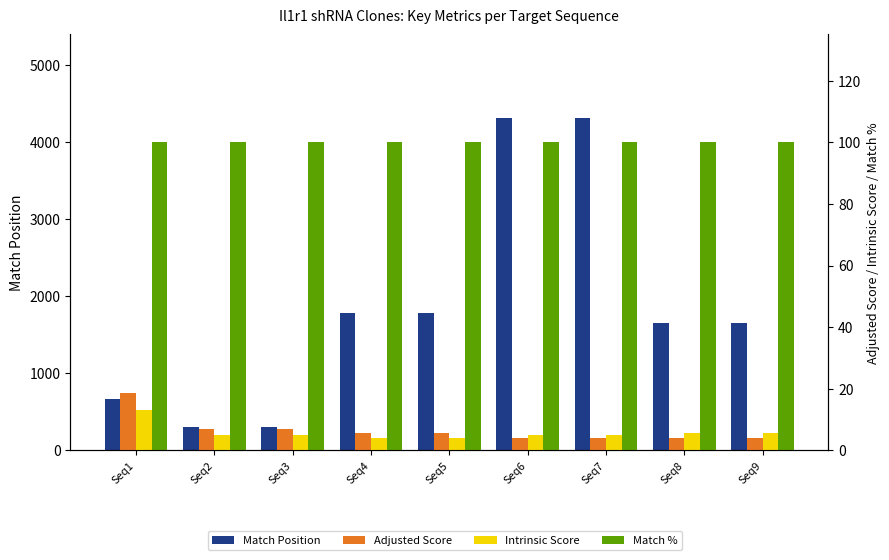

How many bars are there in each group?

4